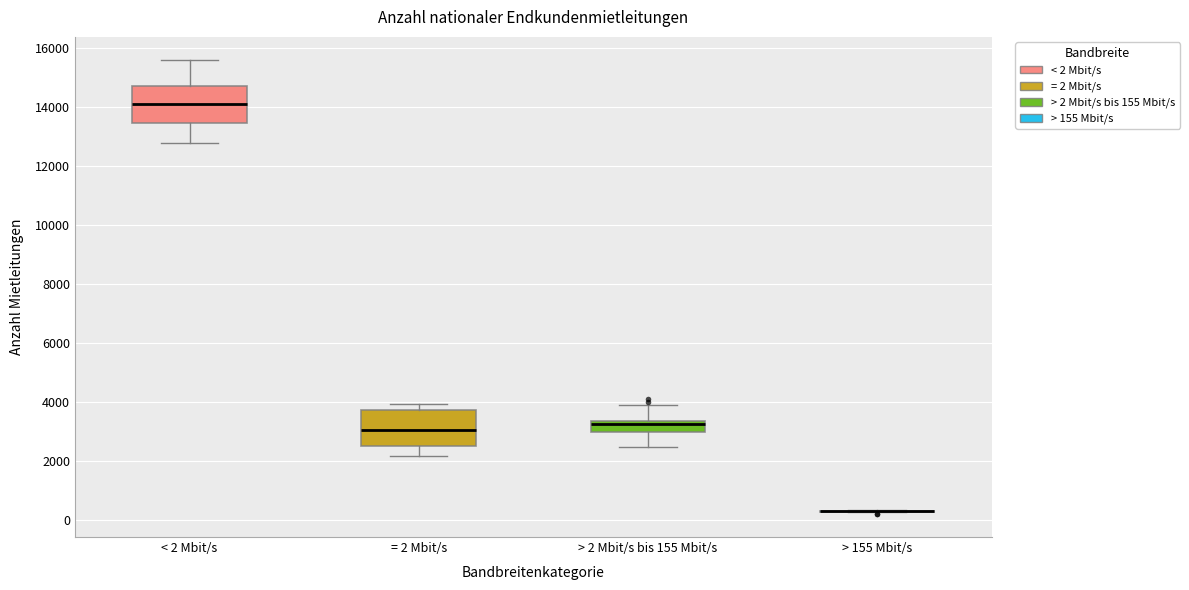

Reading left to right, read every box against the y-axis: the position of its median line, the range the box covers, and the ends of its whiskers. The values are not printed on the chart, so give them approximately, as read against the axis.

< 2 Mbit/s: median 14000, box 13400 to 14600, whiskers 12800 to 15600
= 2 Mbit/s: median 3000, box 2400 to 3800, whiskers 2200 to 4000
> 2 Mbit/s bis 155 Mbit/s: median 3200, box 3000 to 3400, whiskers 2400 to 3800
> 155 Mbit/s: box collapsed to a line at 200, whiskers 200 to 400